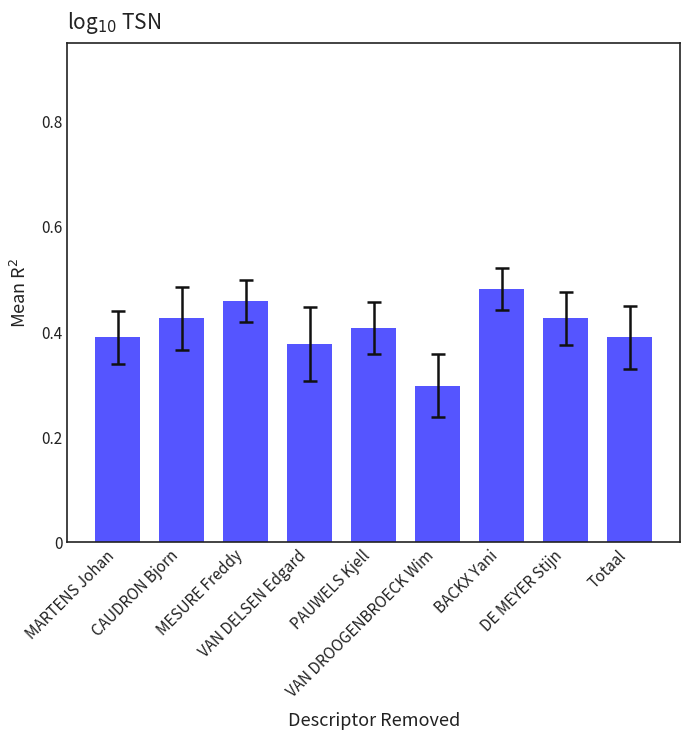

Between CAUDRON Bjorn and VAN DROOGENBROECK Wim, which is larger?

CAUDRON Bjorn